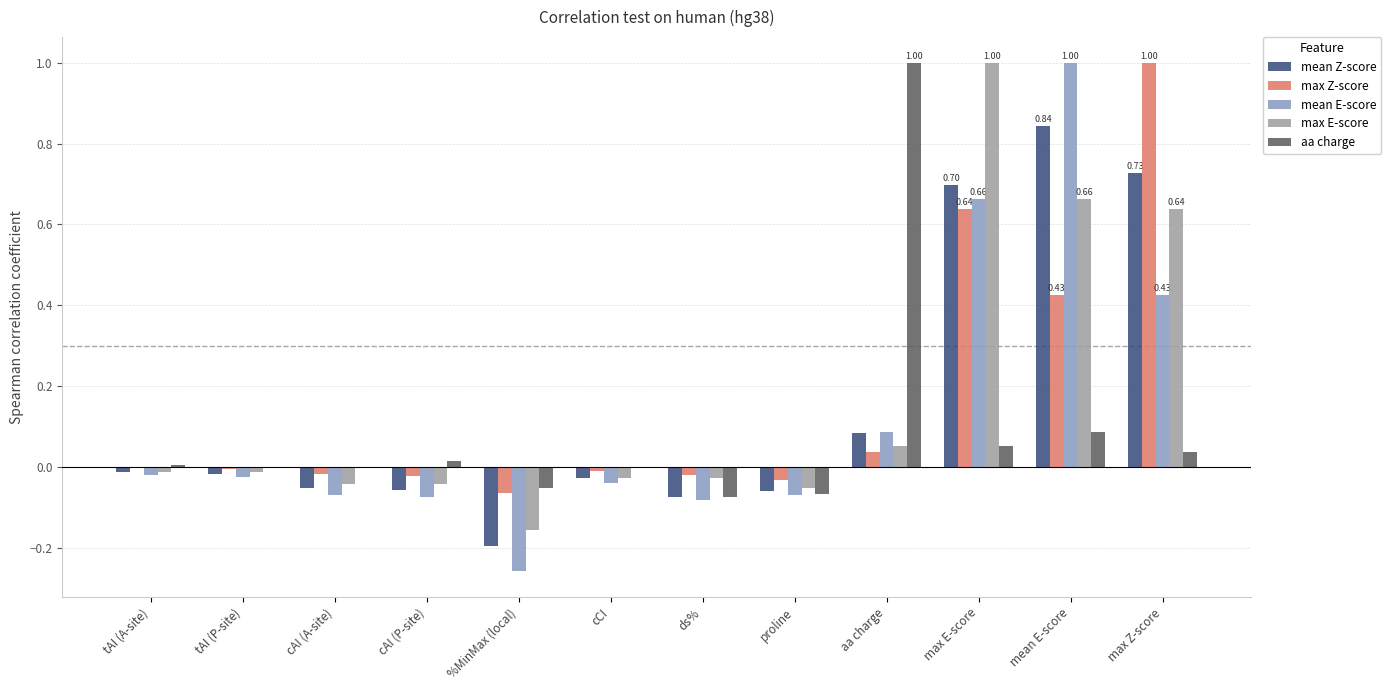

How many data points does each series have?

12